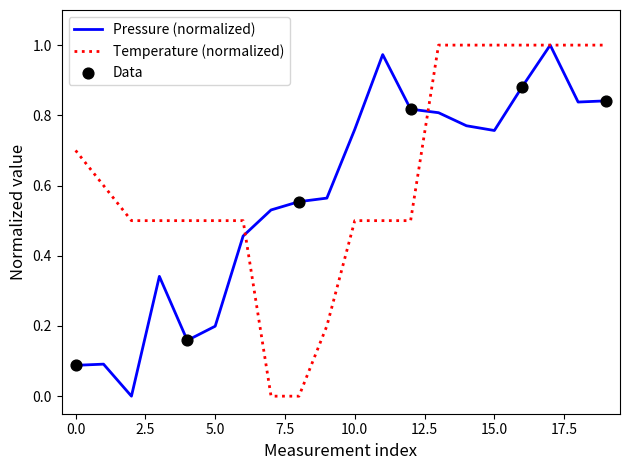

Which series has the largest total across all categories?

Temperature (normalized)